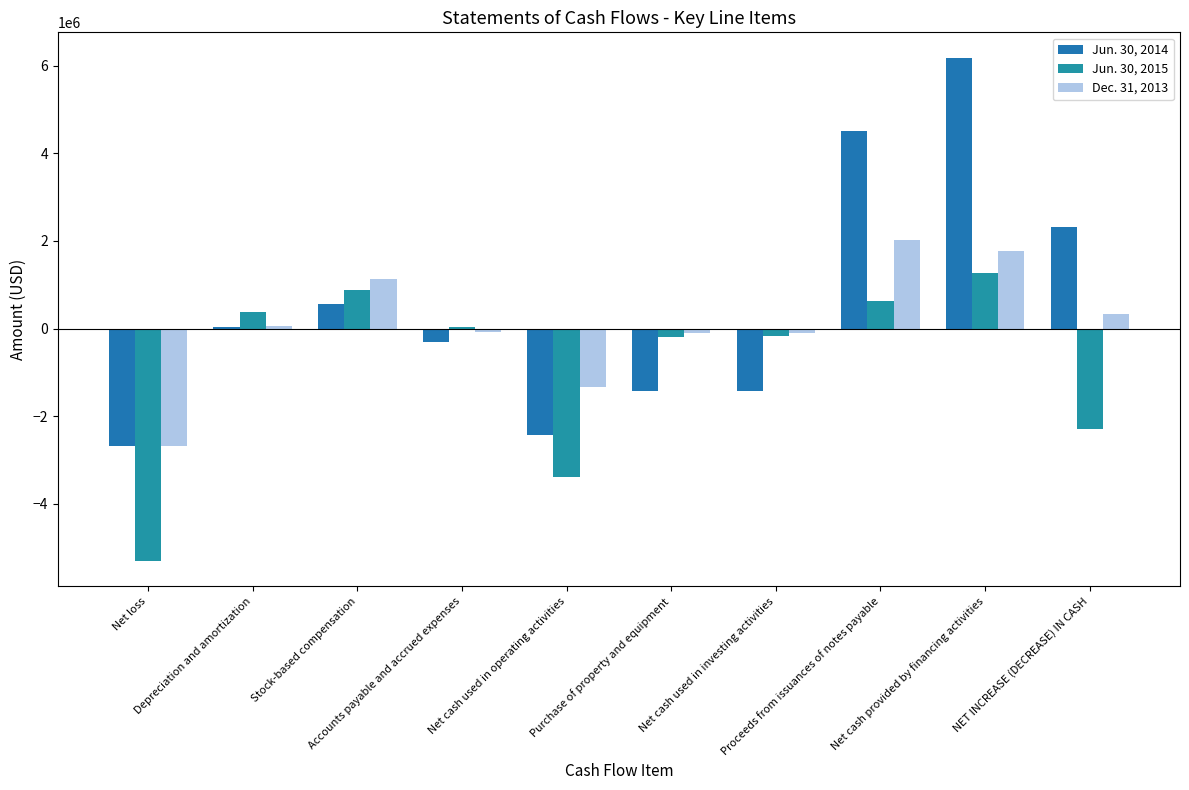

Is the value of Dec. 31, 2013 at Net cash used in investing activities greater than the value of Jun. 30, 2014 at Depreciation and amortization?

No